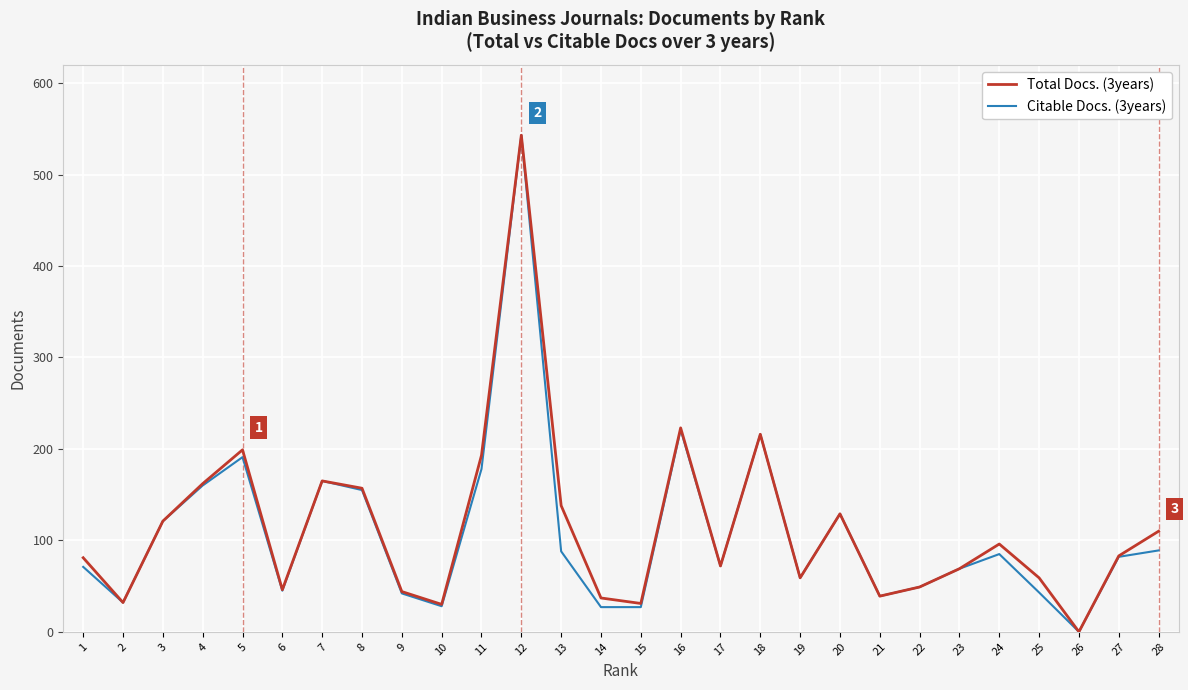

At which category is the sum across all series the highest?

12